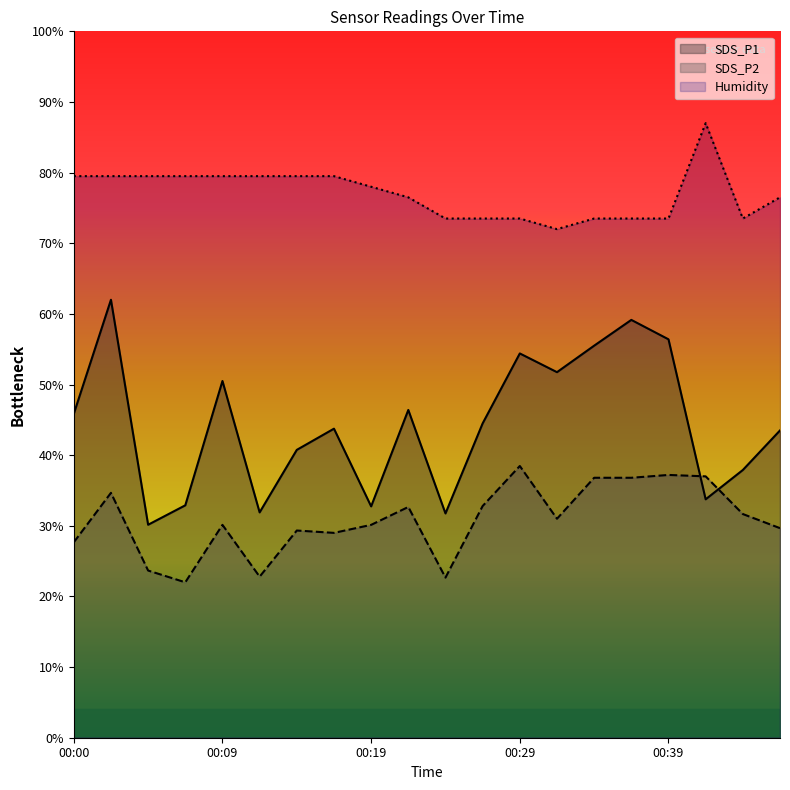

What is the value of the SDS_P2 point at the 18th from the left?

37.0